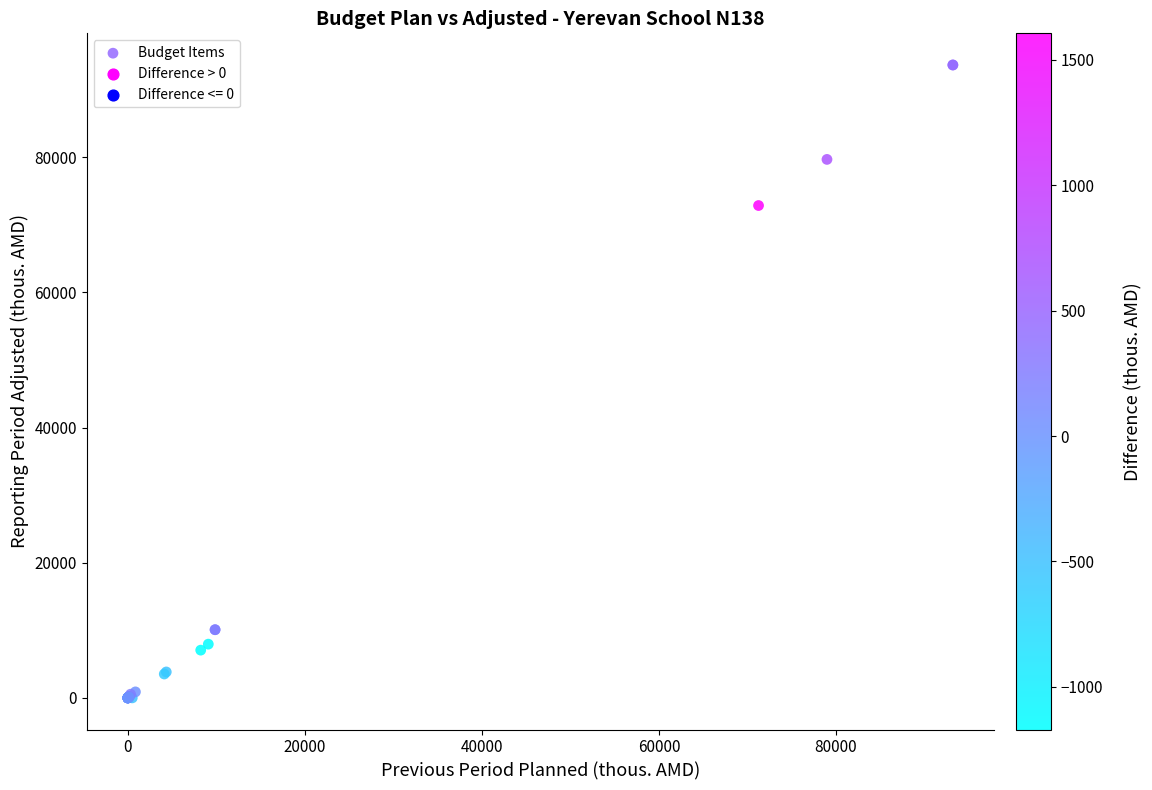

What Y value in the scatter plot is closest to 46828?

72858.5